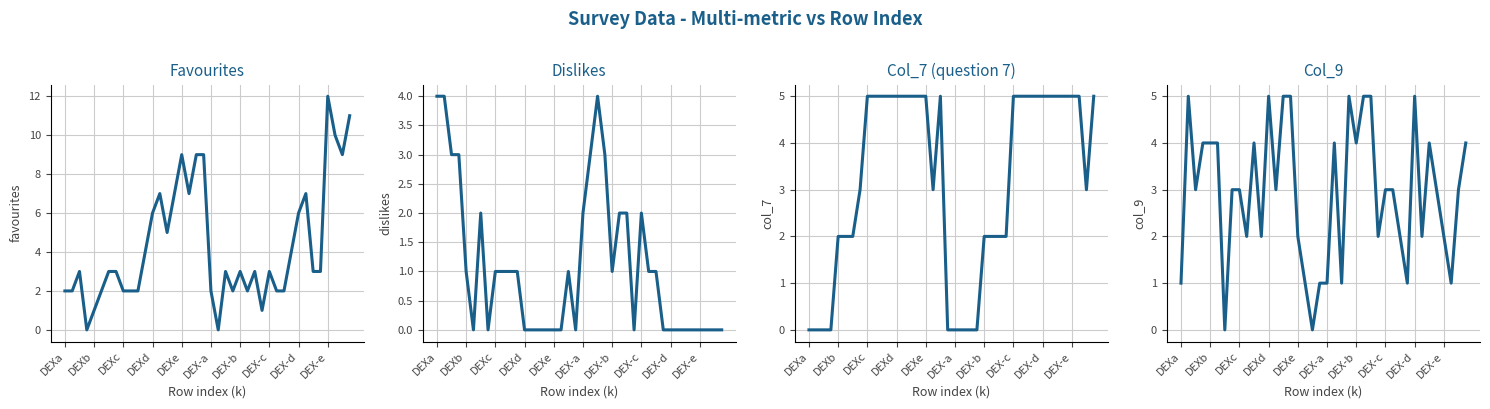

Which series ends up on top after the final intersection of dislikes and col_9?

col_9